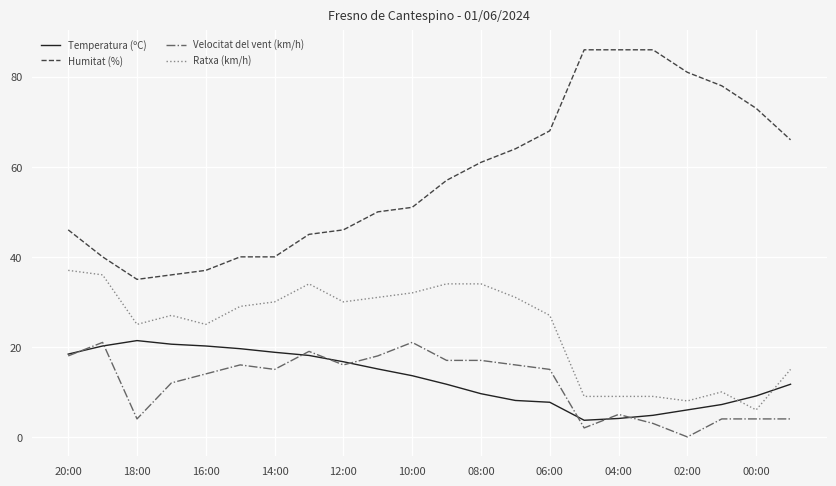

Which series has the largest total across all categories?

Humitat (%)